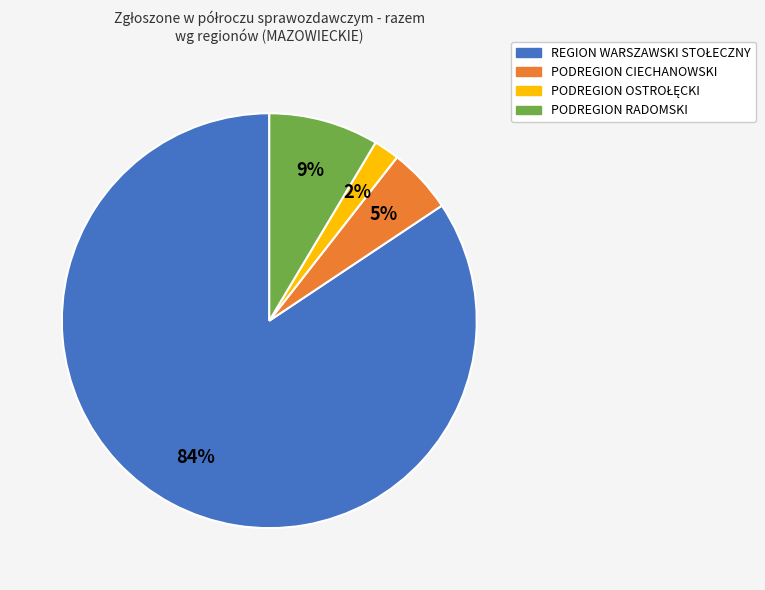

The PODREGION RADOMSKI slice represents 9% of the pie. True or false?

True